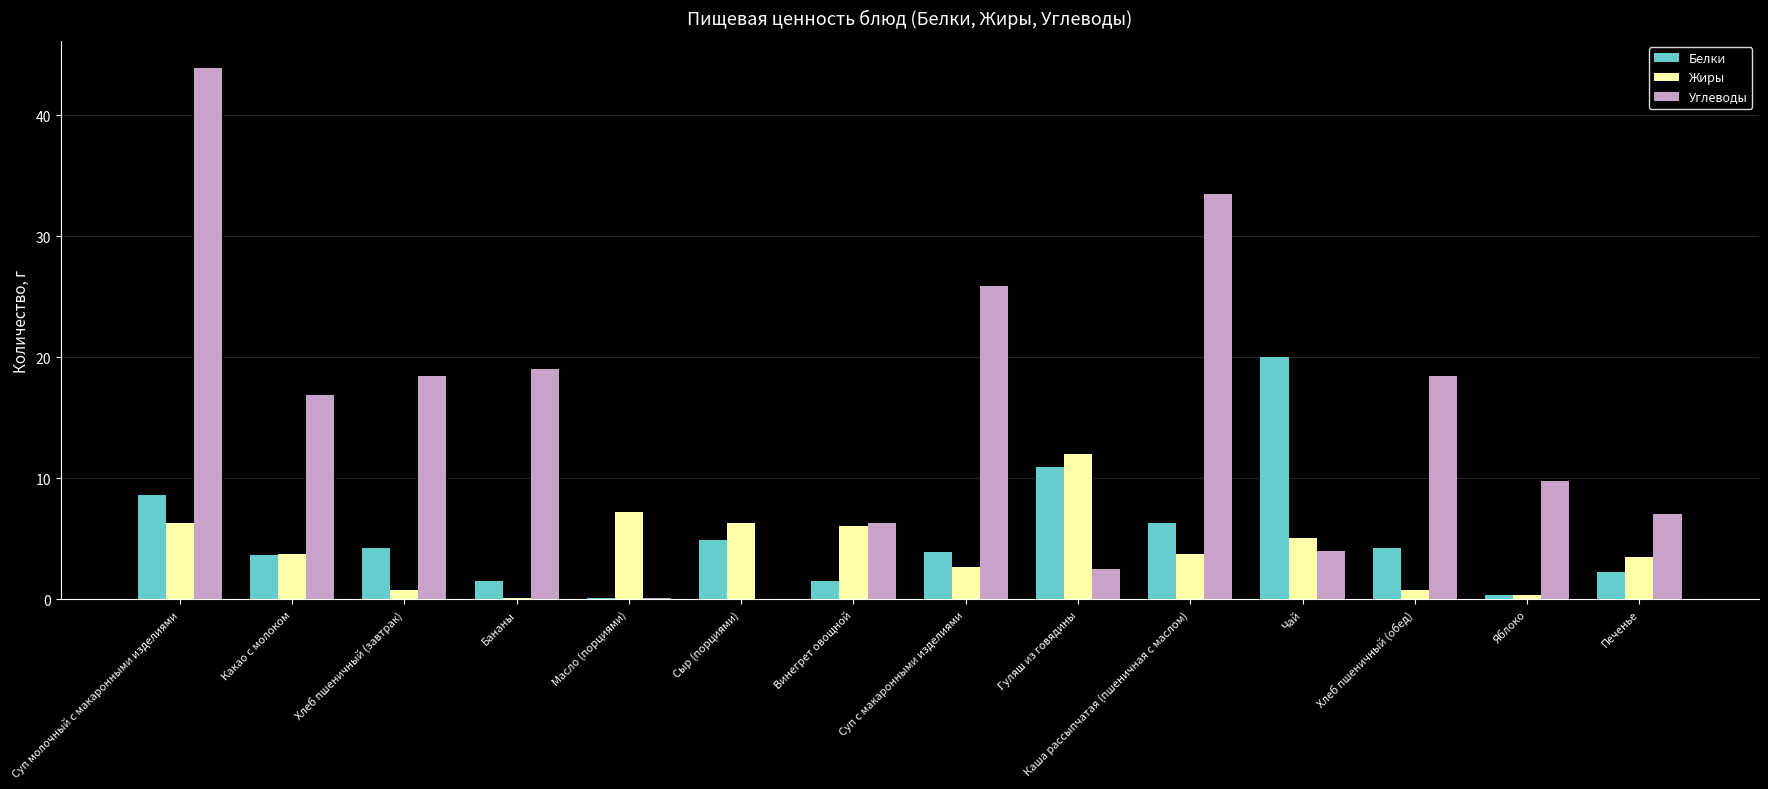

What is the maximum value for Жиры?

12.0